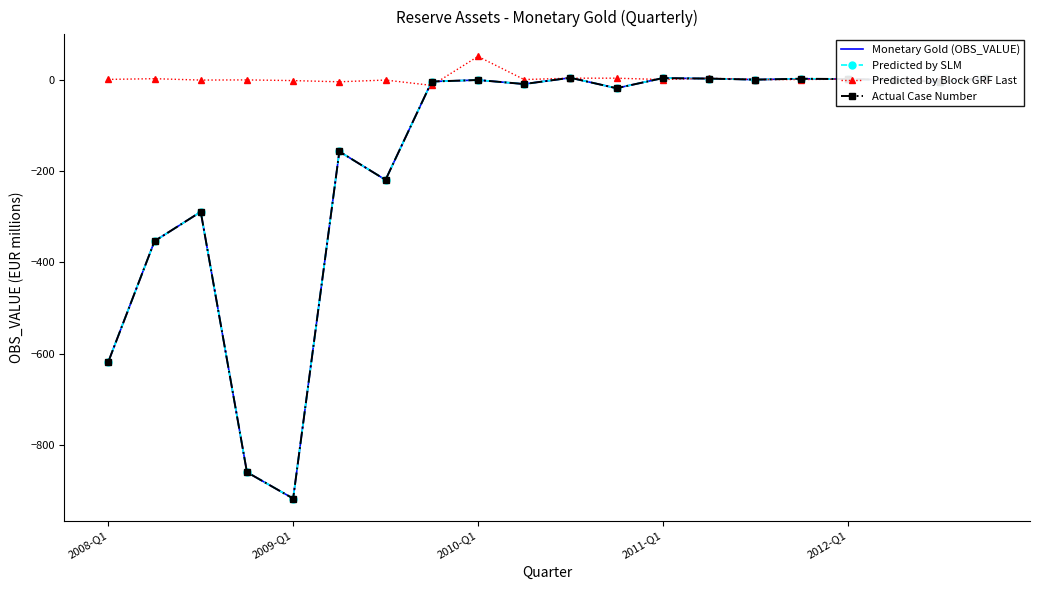

In Monetary Gold (OBS_VALUE), how many points are lower than both neighbors (excluding endpoints)?

6